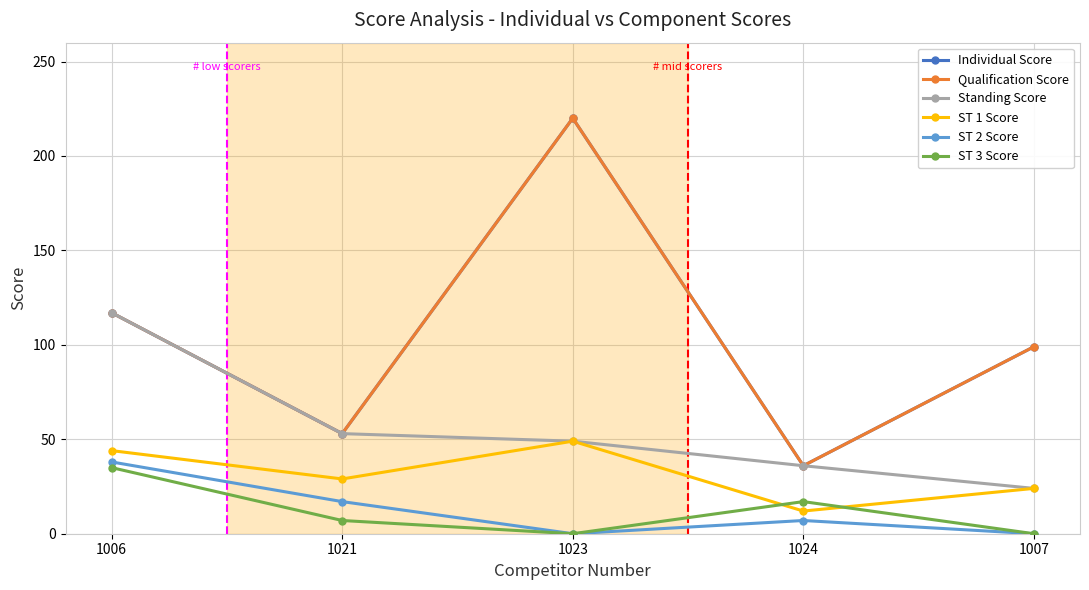

Reading left to right, list all the values displayed in this chart.

Individual Score: 117	53	220	36	99
Qualification Score: 117	53	220	36	99
Standing Score: 117	53	49	36	24
ST 1 Score: 44	29	49	12	24
ST 2 Score: 38	17	0	7	0
ST 3 Score: 35	7	0	17	0